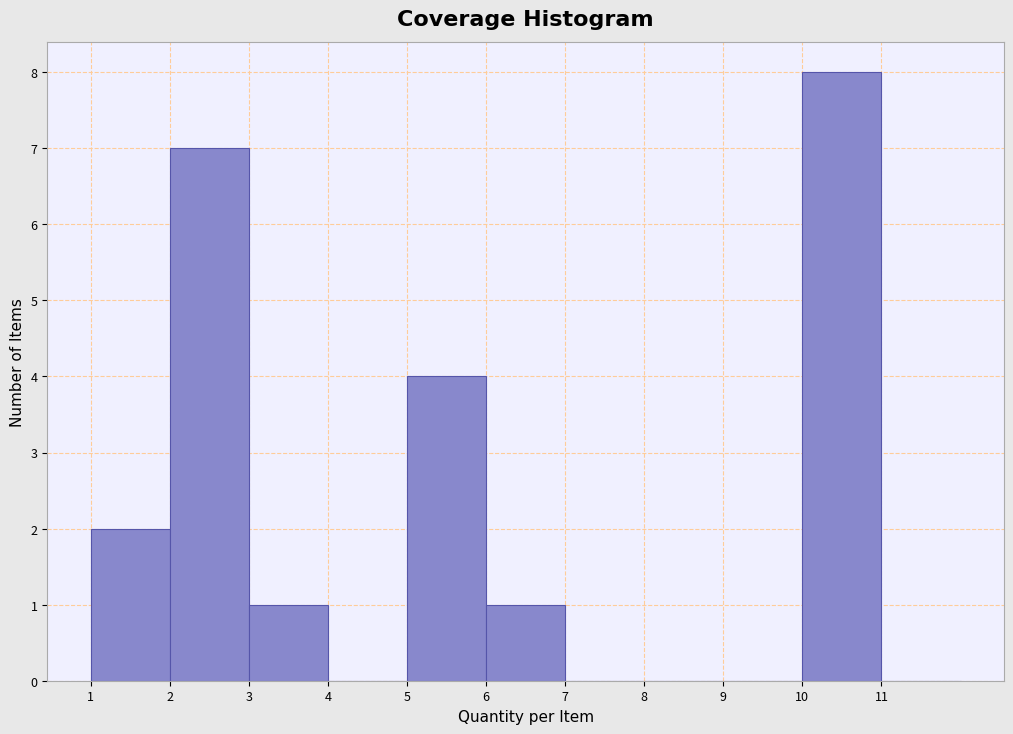

Reading left to right, transcribe this chart: for each bar, give the range it covers on the x-axis and its height. The values are not printed on the chart, so give them approximately, as read against the axis.

1 to 2: 2
2 to 3: 7
3 to 4: 1
4 to 5: 0
5 to 6: 4
6 to 7: 1
7 to 8: 0
8 to 9: 0
9 to 10: 0
10 to 11: 8
11 to 12: 0